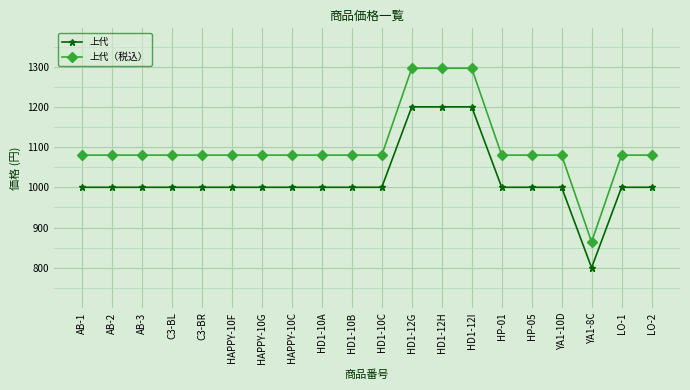

How many categories are shown in the chart?

20